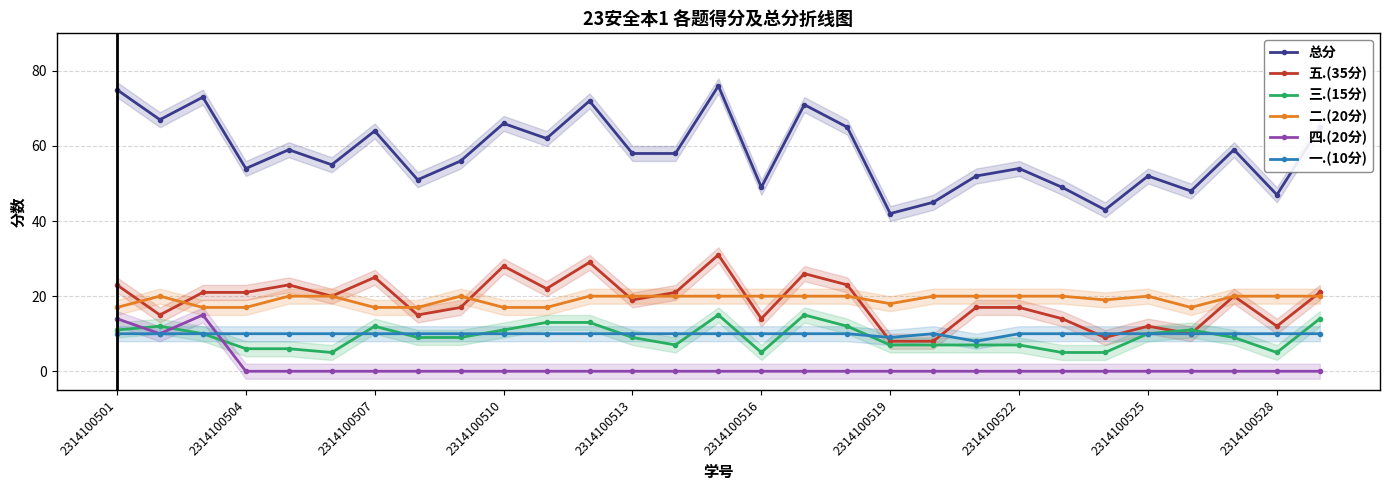

What is the value of the 一.(10分) point at the 17th from the left?

10